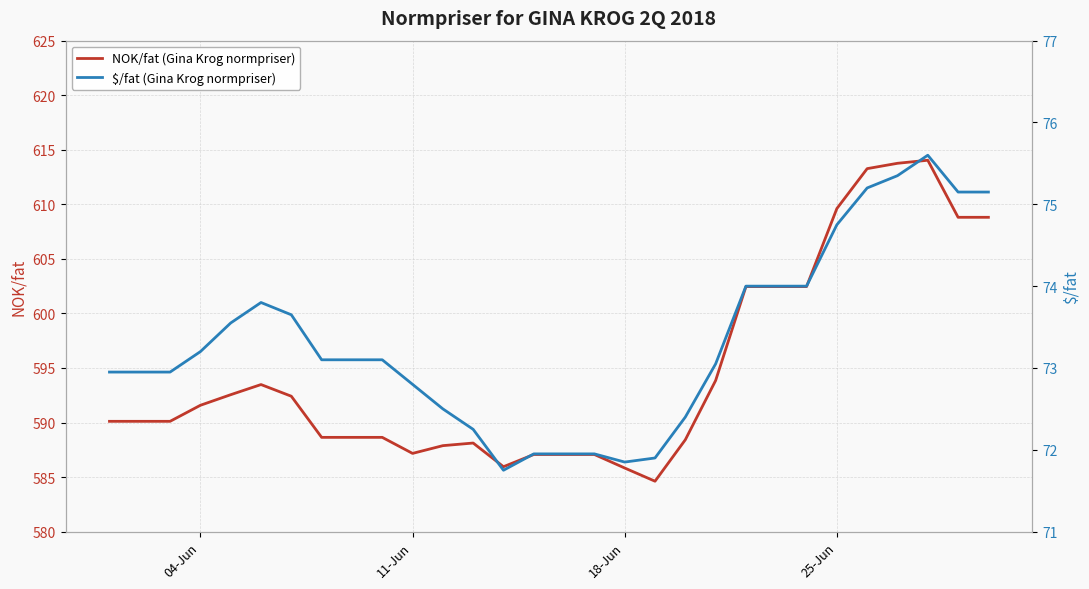

What is the maximum value for NOK/fat (Gina Krog normpriser)?

614.0